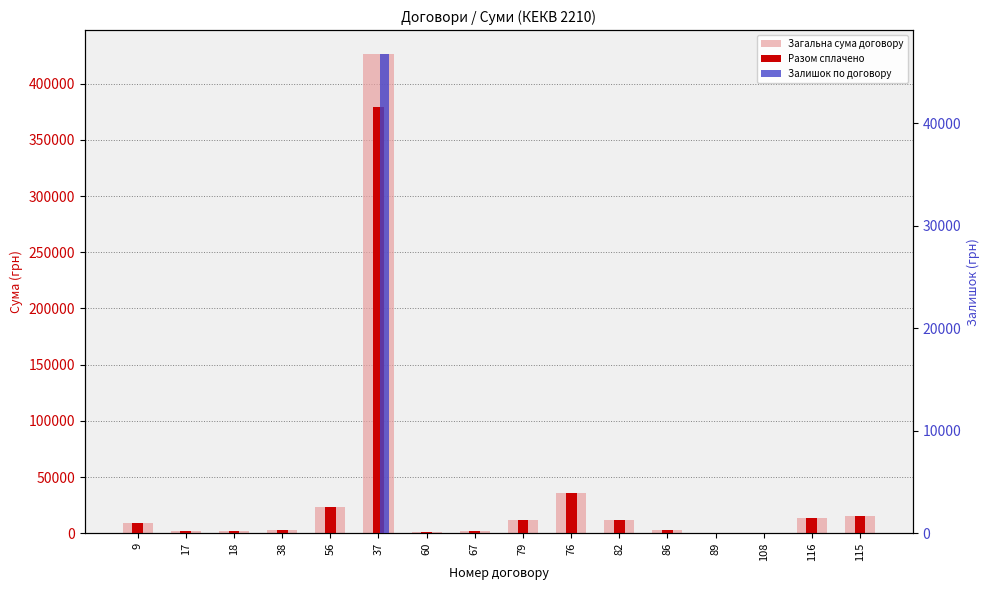

How many groups of bars are there?

16